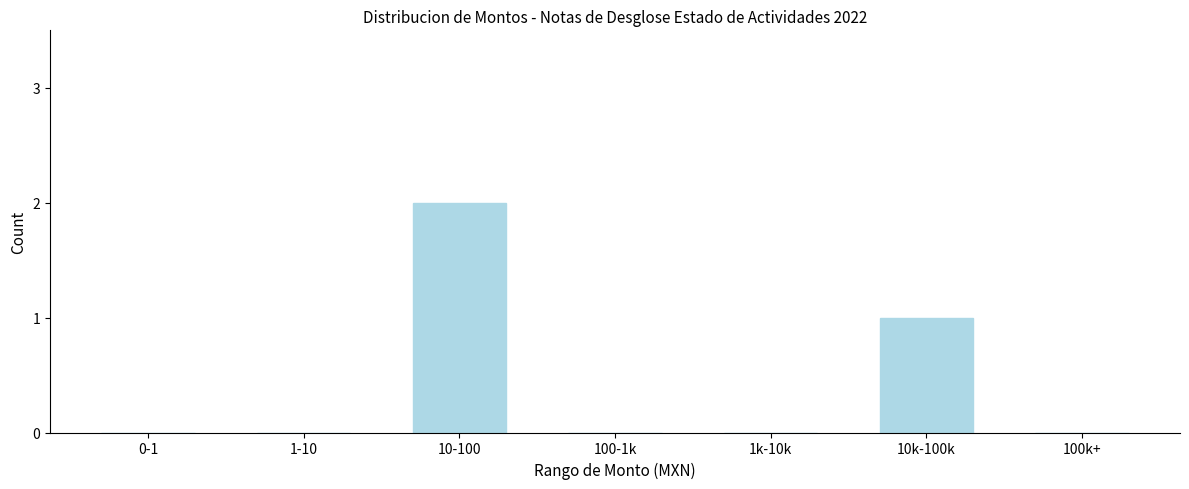

Reading left to right, what are all the values shown in this chart?

0-1=0	1-10=0	10-100=2	100-1k=0	1k-10k=0	10k-100k=1	100k+=0